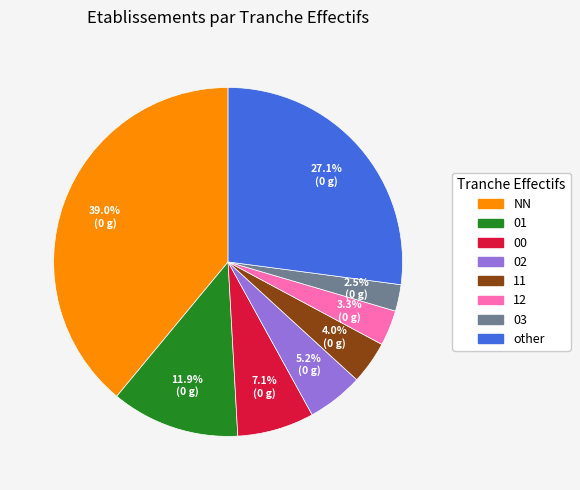

Between 02 and other, which is larger?

other